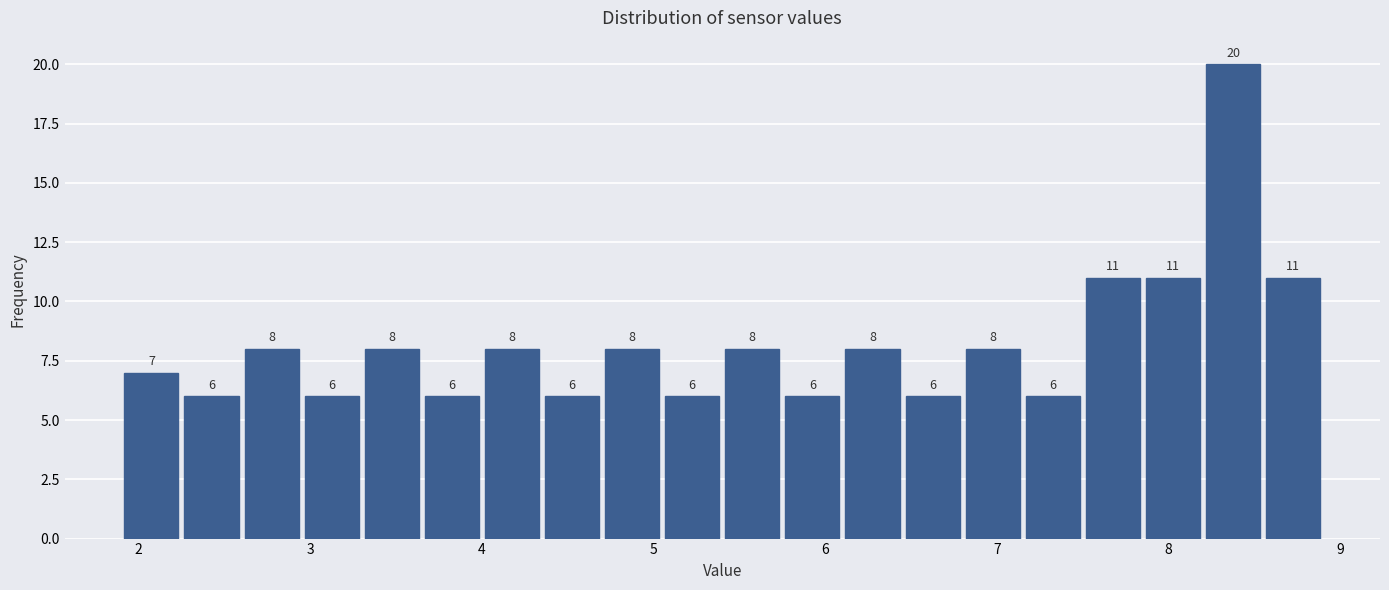

Around what value on the x-axis is the tallest bar? Give the approximate position of its centre, as read against the axis.

8.4